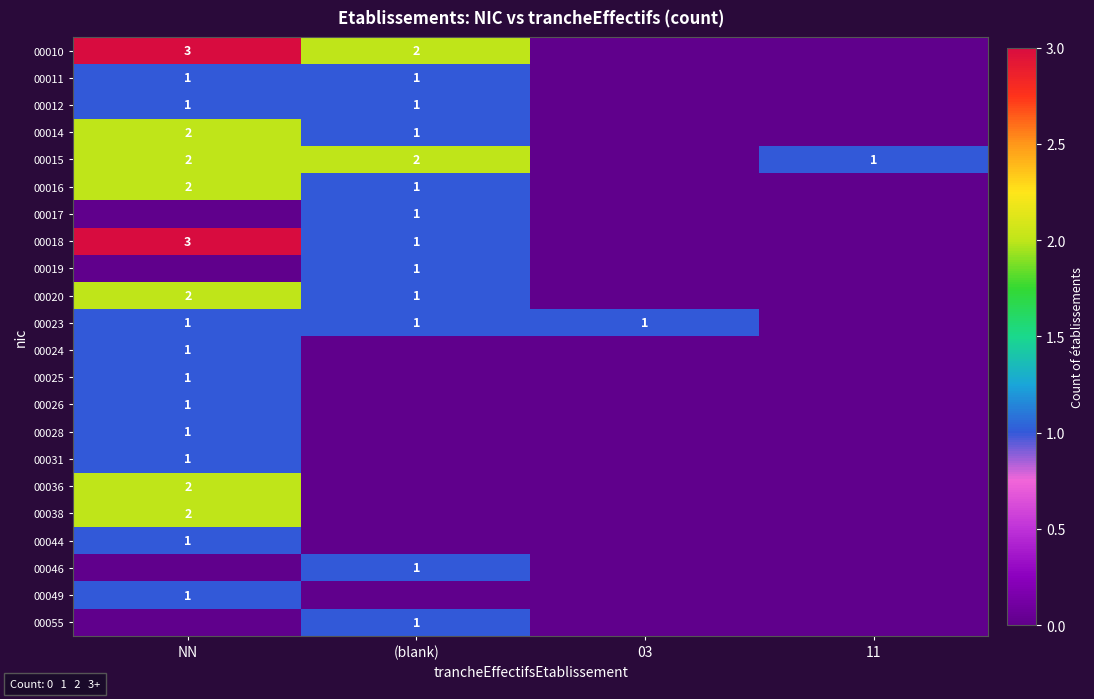

The 00028 series shows 1 at NN. True or false?

True